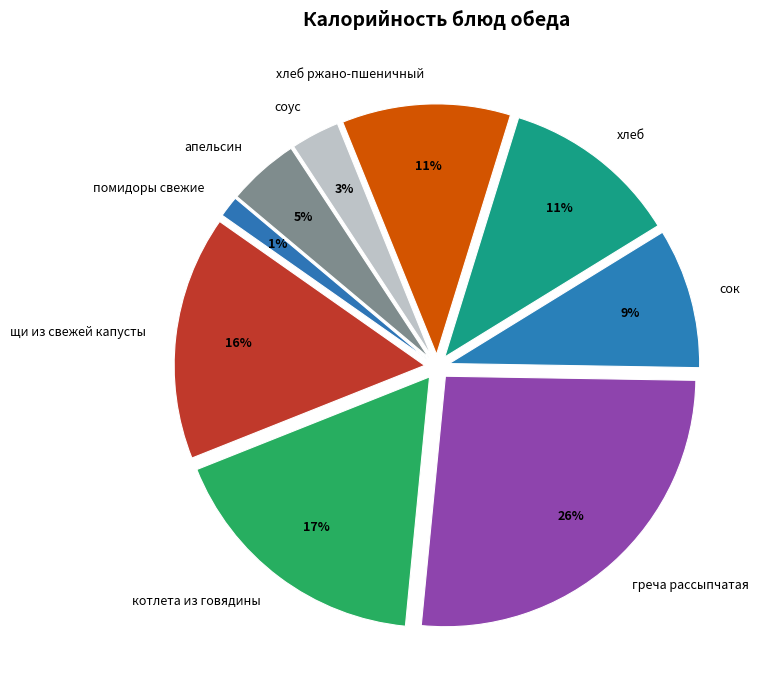

Which slice is the smallest?

помидоры свежие